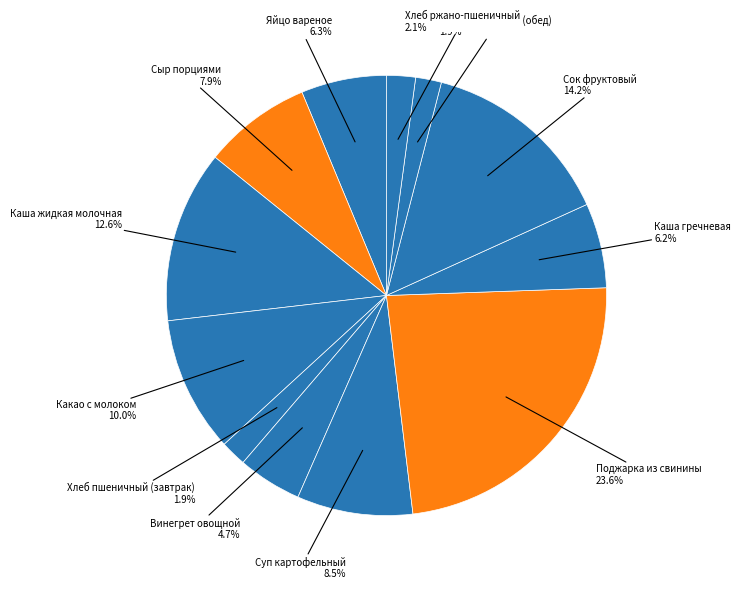

Count the number of slices in the pie.

12